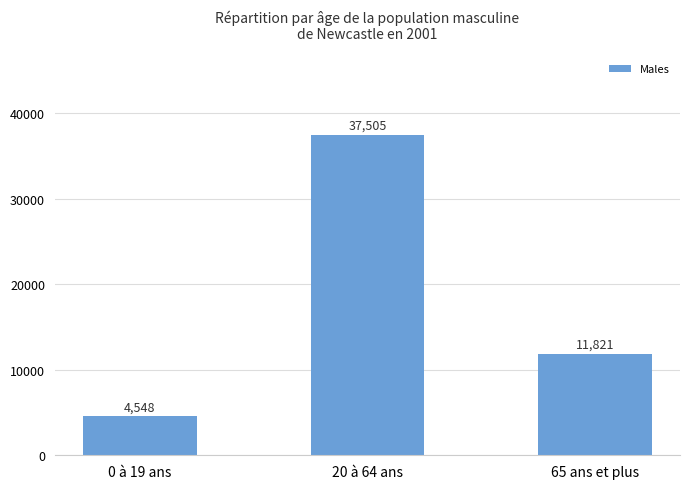

Is it true that the value at 20 à 64 ans is 64451?

False